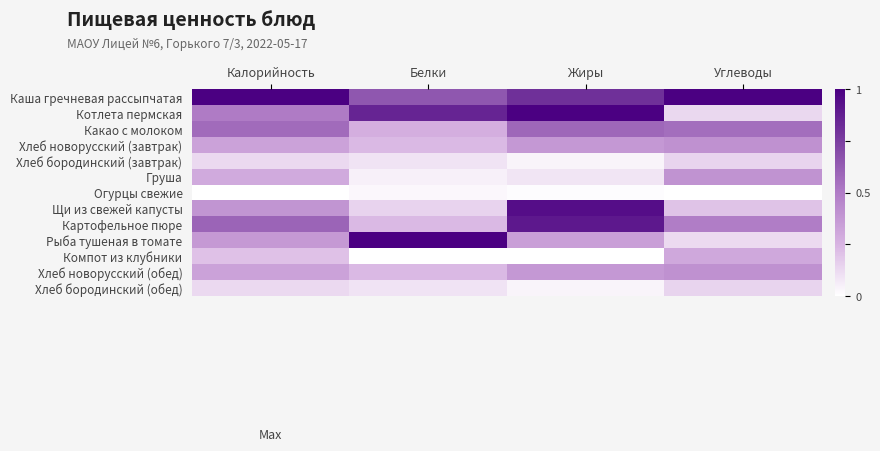

Which label corresponds to the largest value in the chart?

Калорийность